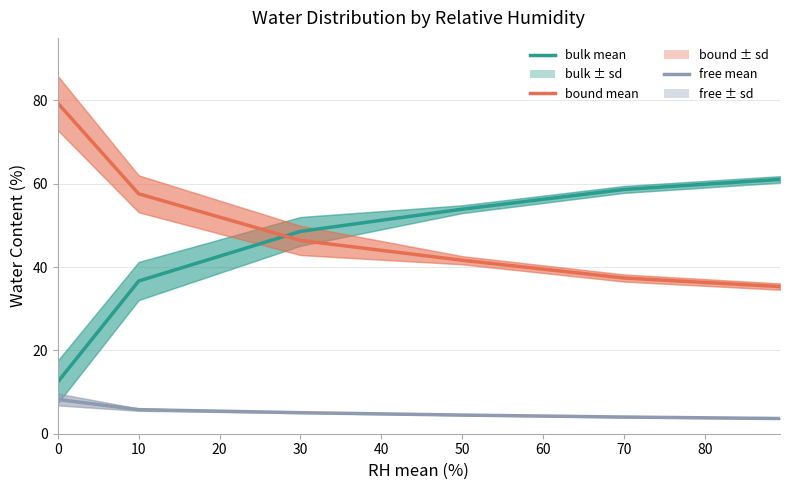

True or false: bulk mean has a value of 21.0 at 0.

False